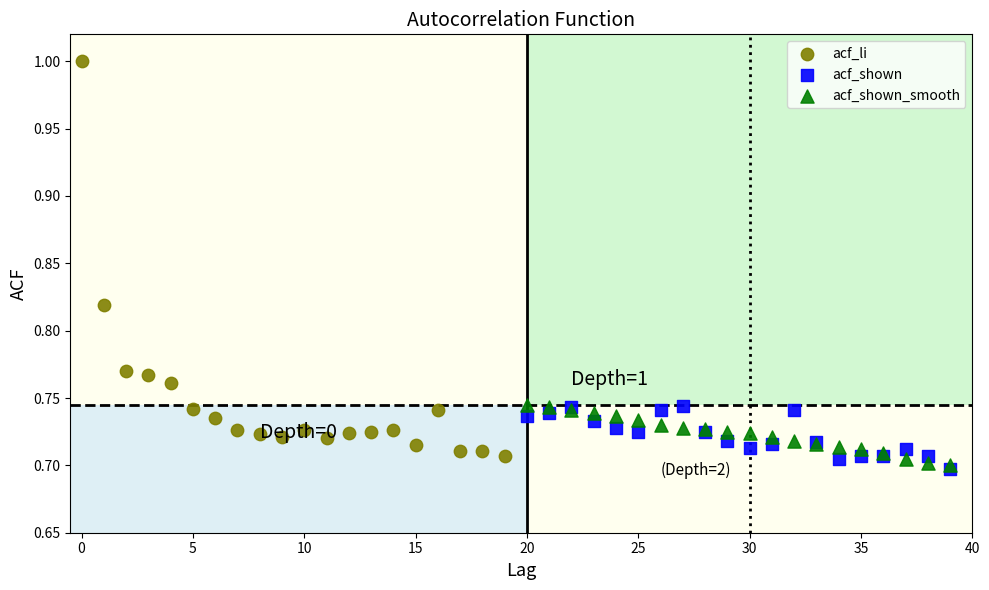

Which series contains the highest Y value?

acf_li